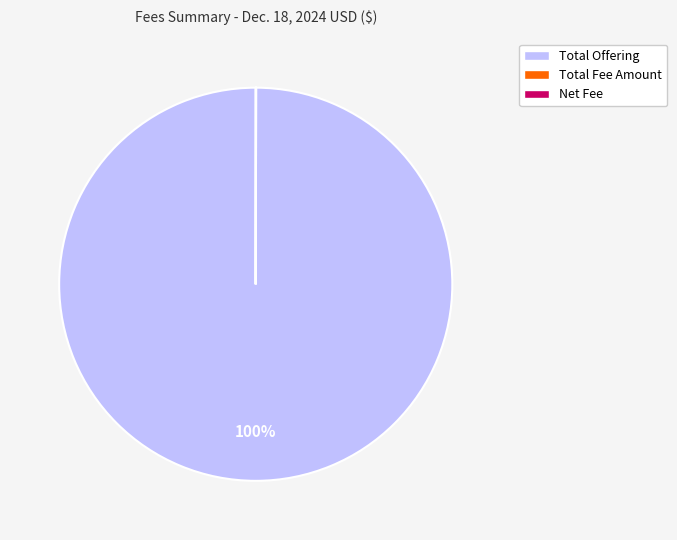

What is the largest slice in the pie chart?

Total Offering